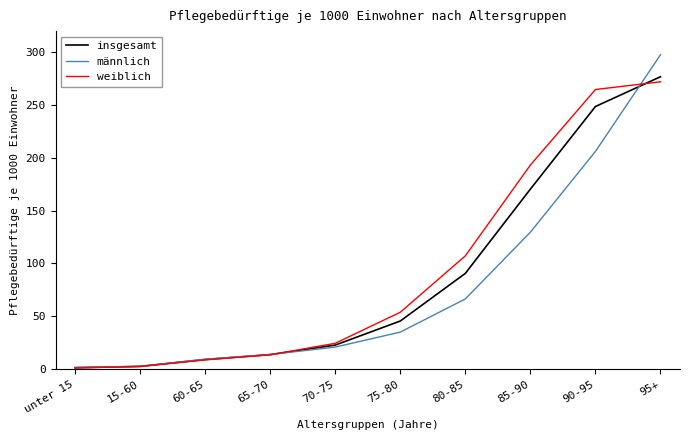

What position from the left is 70-75?

5